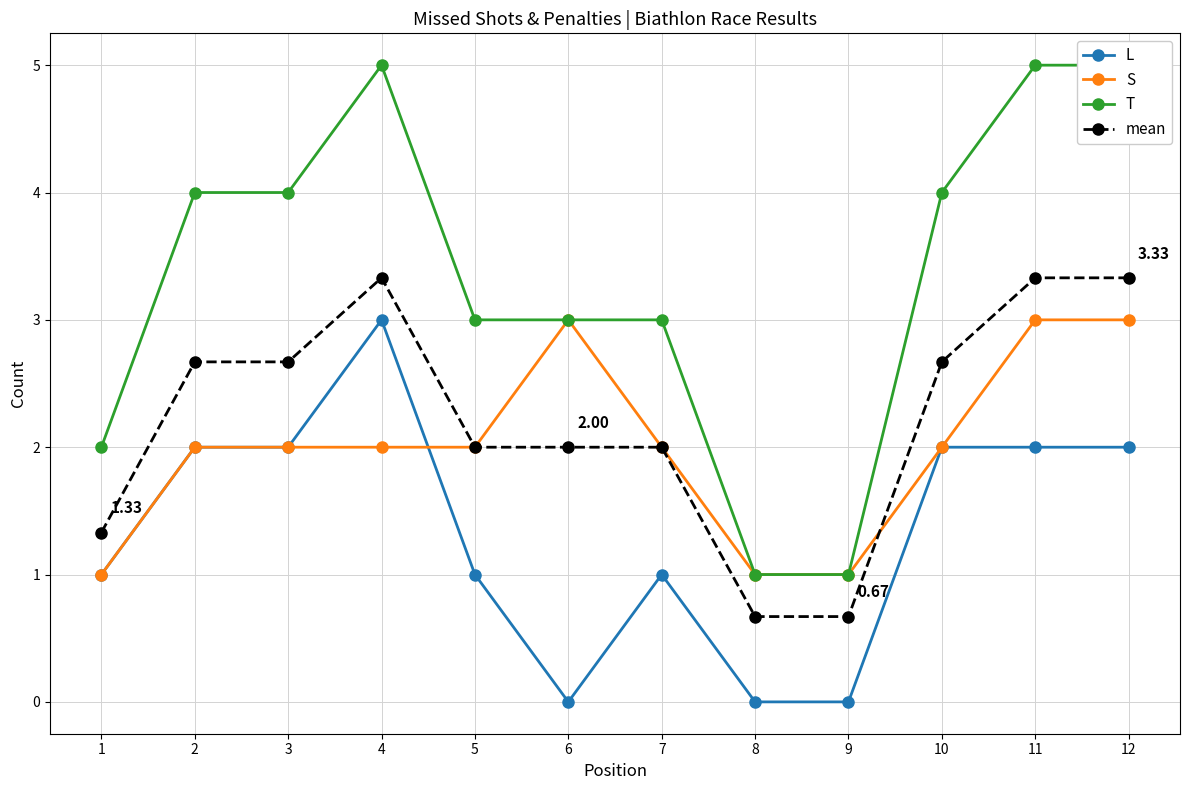

Does the chart have visible grid lines?

Yes